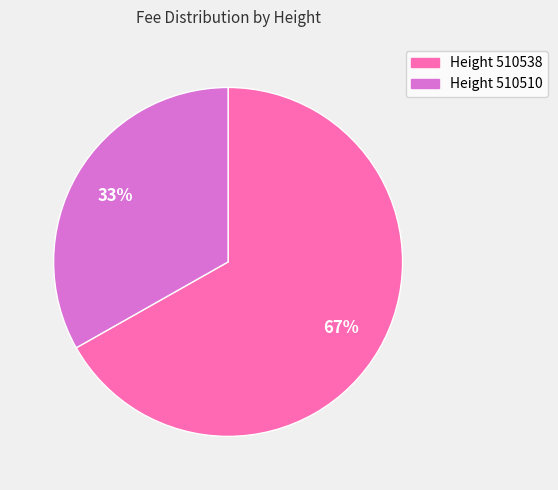

To the nearest percent, what is the difference between the largest and smallest slice percentages?

34%